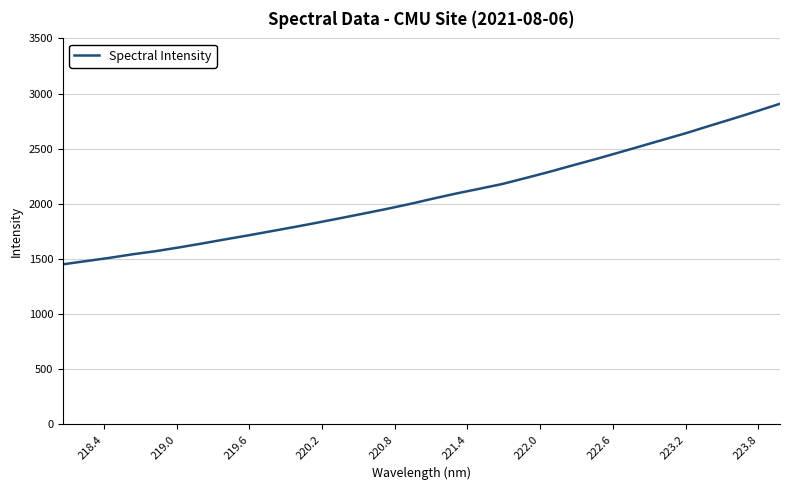

What is the difference between the maximum and minimum values?

1455.5